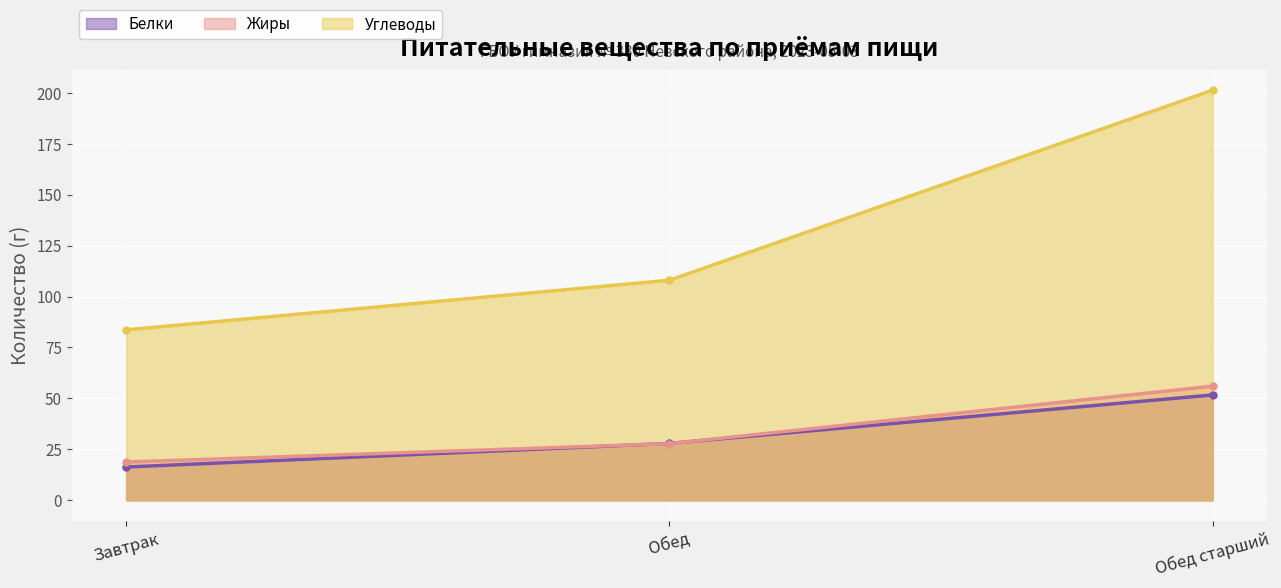

Reading left to right, extract all data points from this chart.

Белки: 16.3	27.9	51.7
Жиры: 18.8	27.8	56.0
Углеводы: 83.6	108.0	201.2